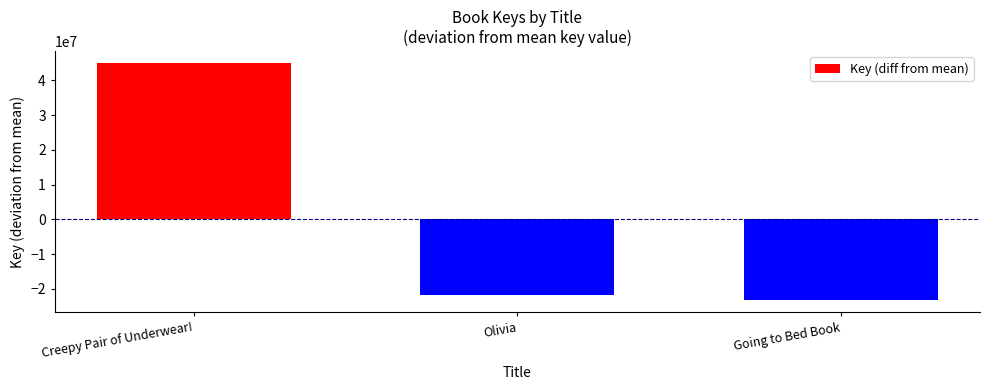

How many bars are there in total?

3